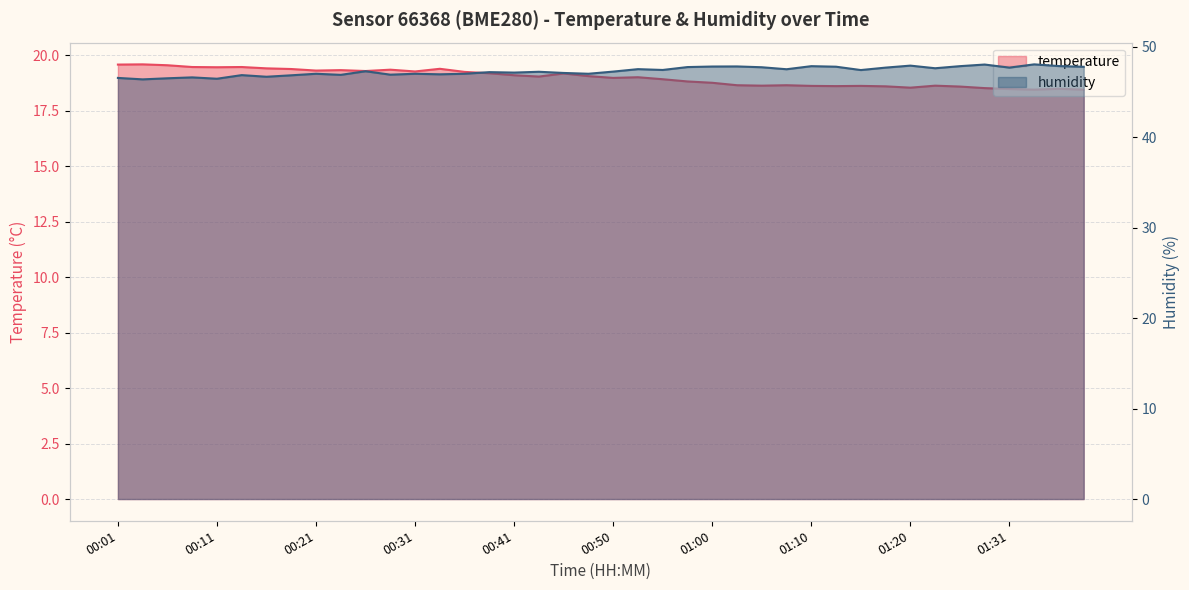

At which category does the chart reach its minimum across all series?

01:33